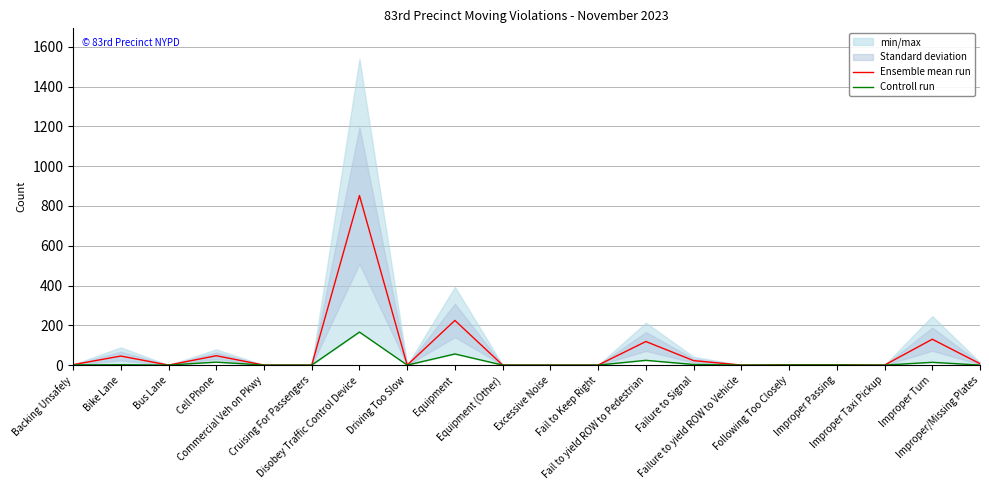

Where is the first local maximum for Ensemble mean run?

Bike Lane